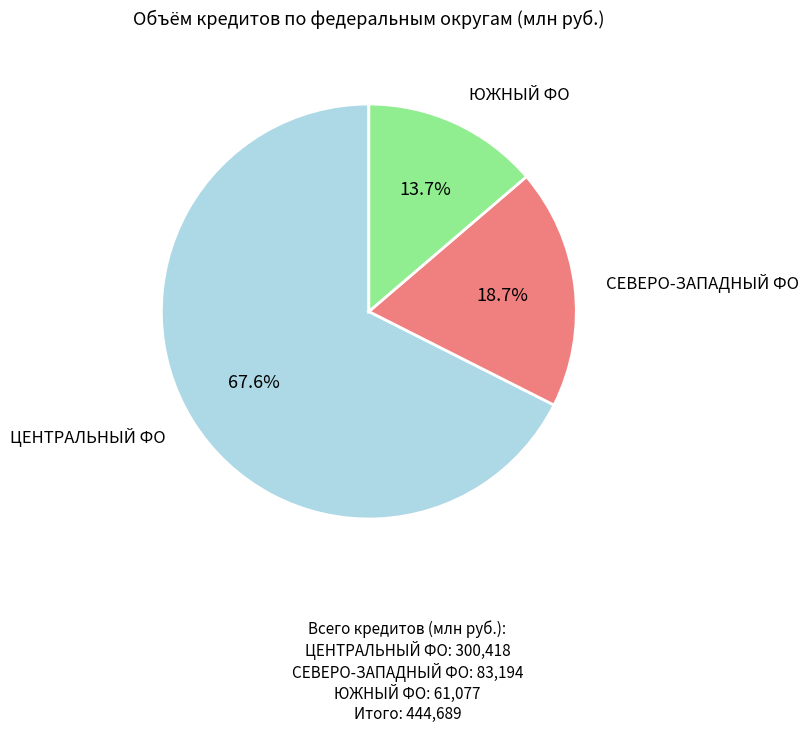

Count the number of slices in the pie.

3